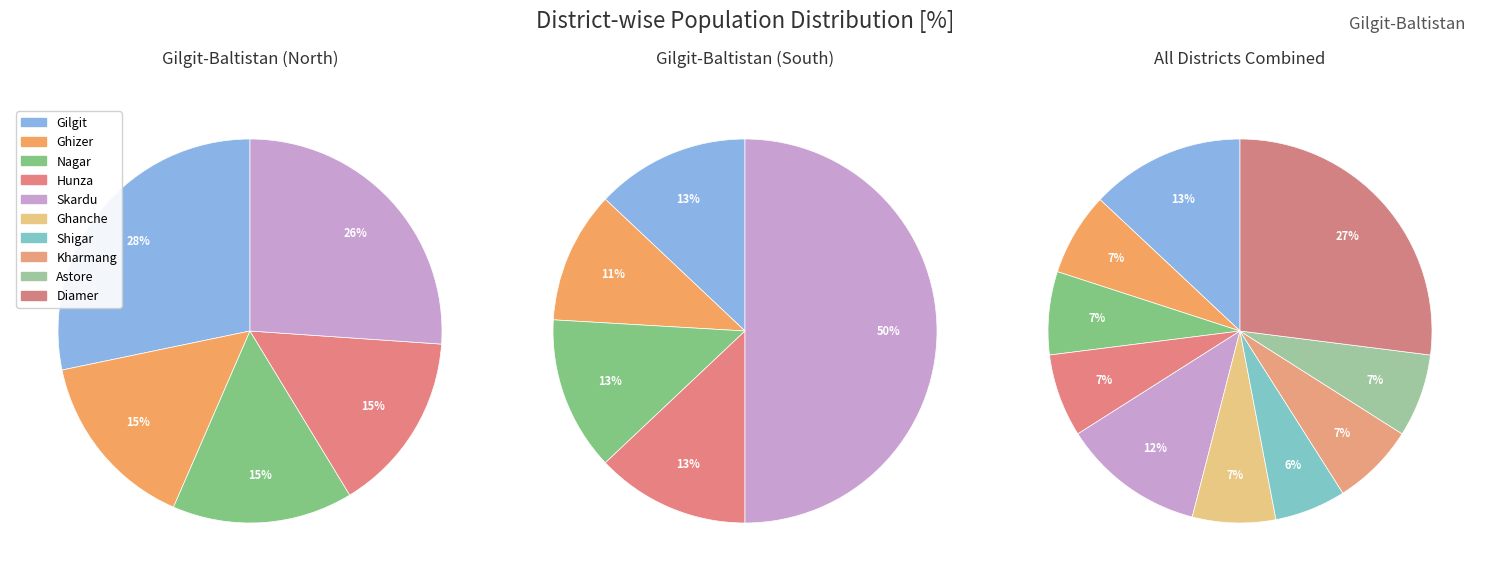

To the nearest percent, what portion does Ghanche represent?

7%